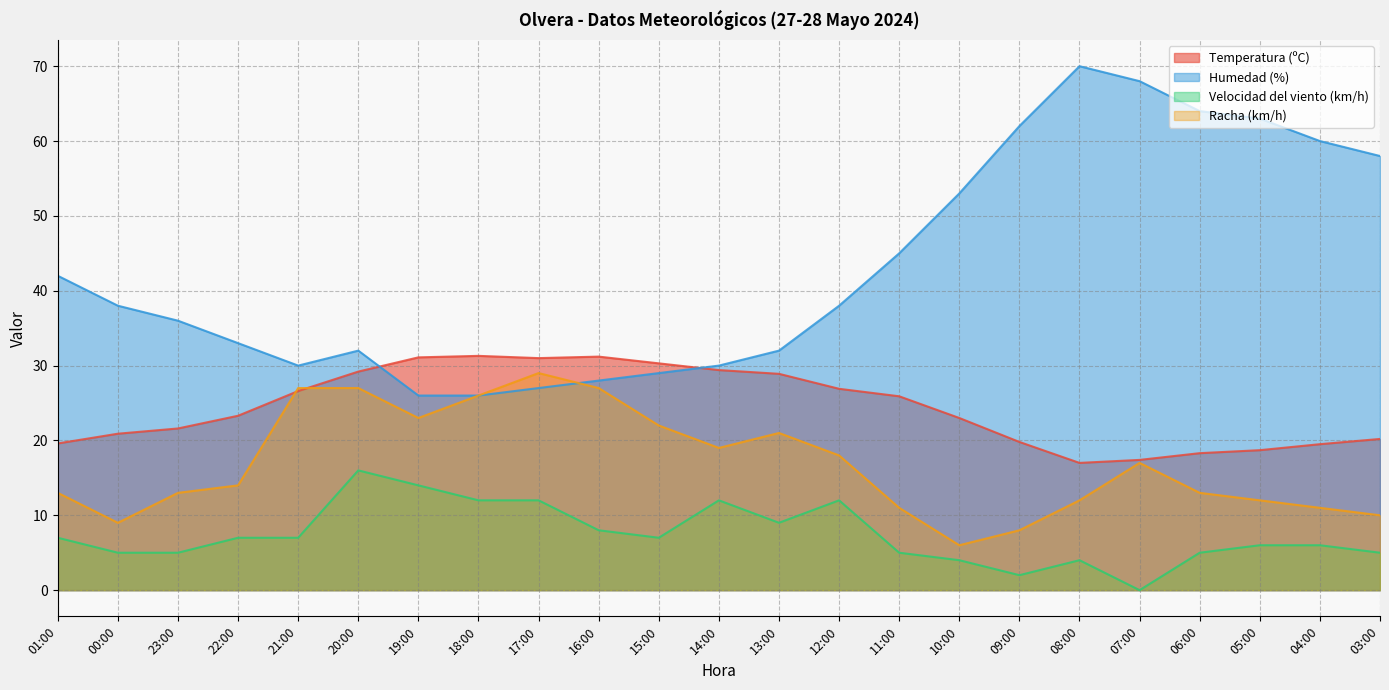

Where is Racha (km/h) nearest to the value 17?

07:00